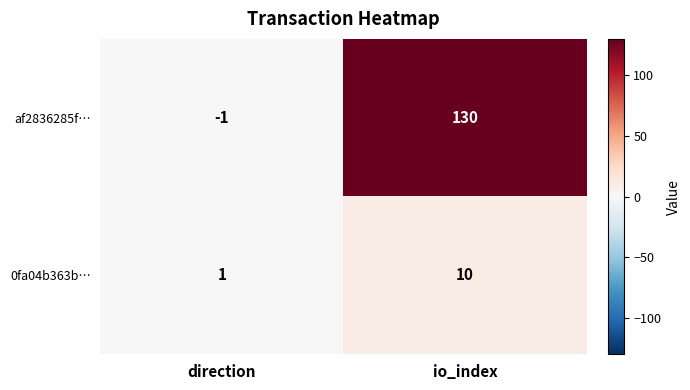

The value of af2836285f… at direction is -2. True or false?

False